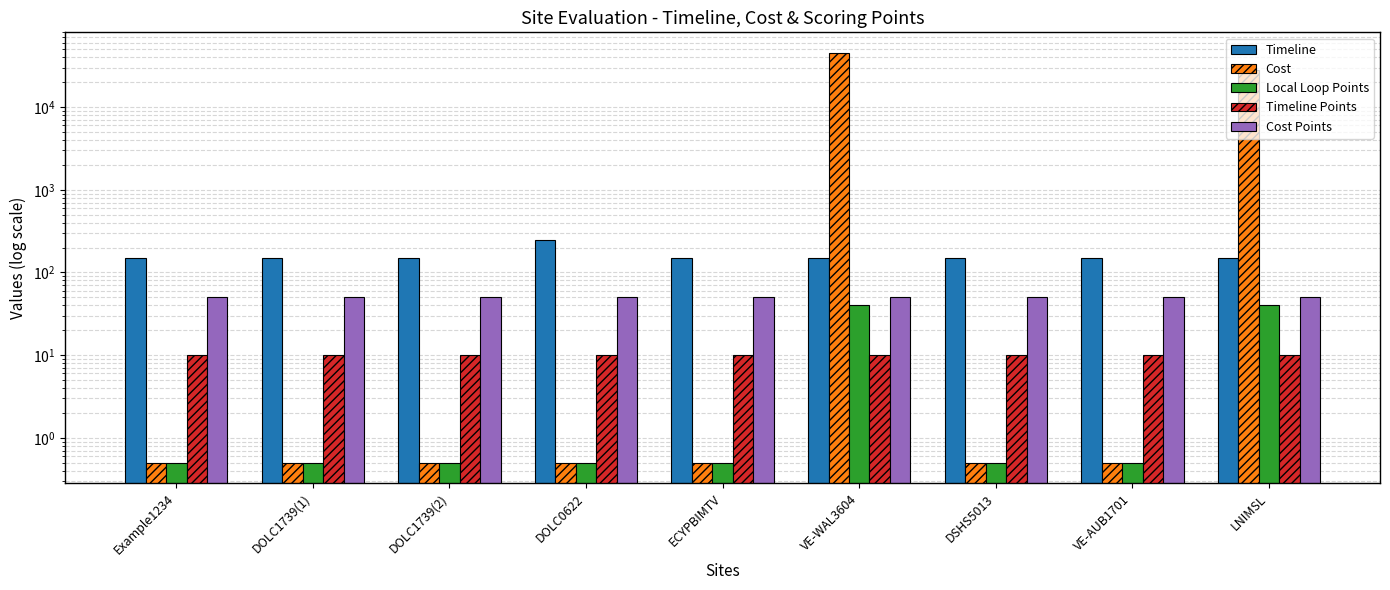

What is the highest value of the Cost series?

45360.0